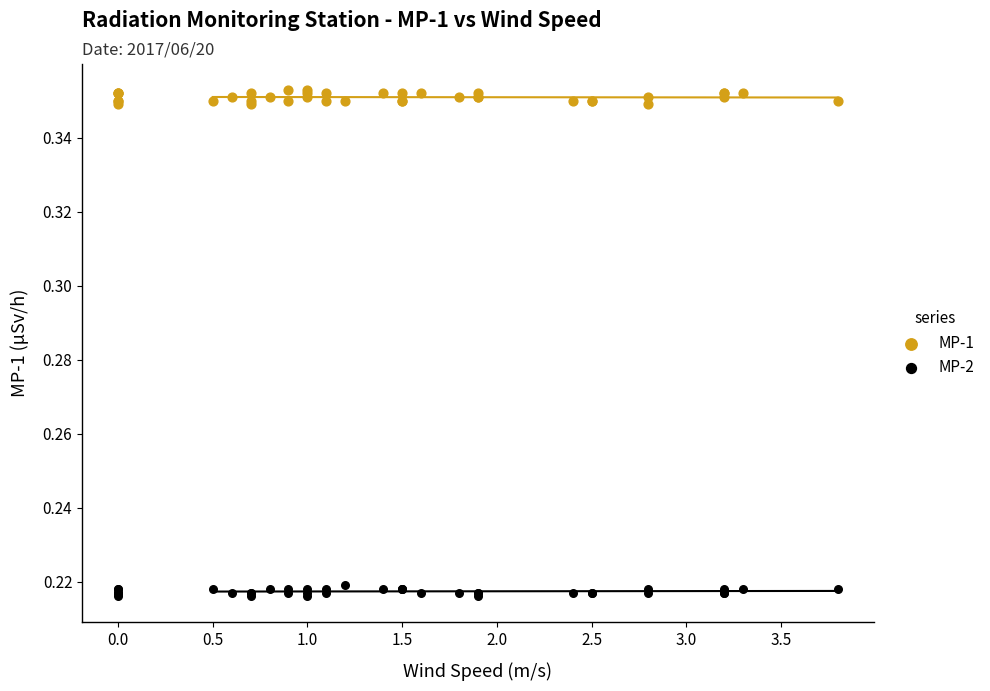

What is the X range (max minus min) for the scatter plot?

3.8